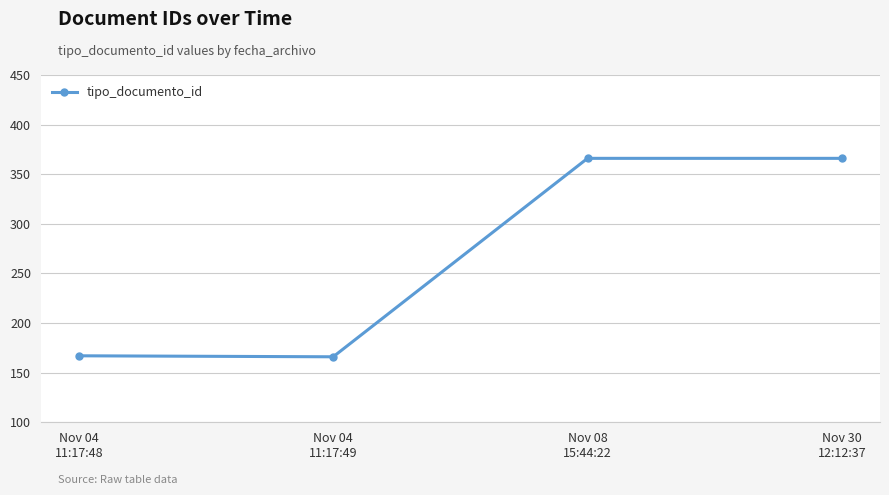

Count the number of data series in this chart.

1